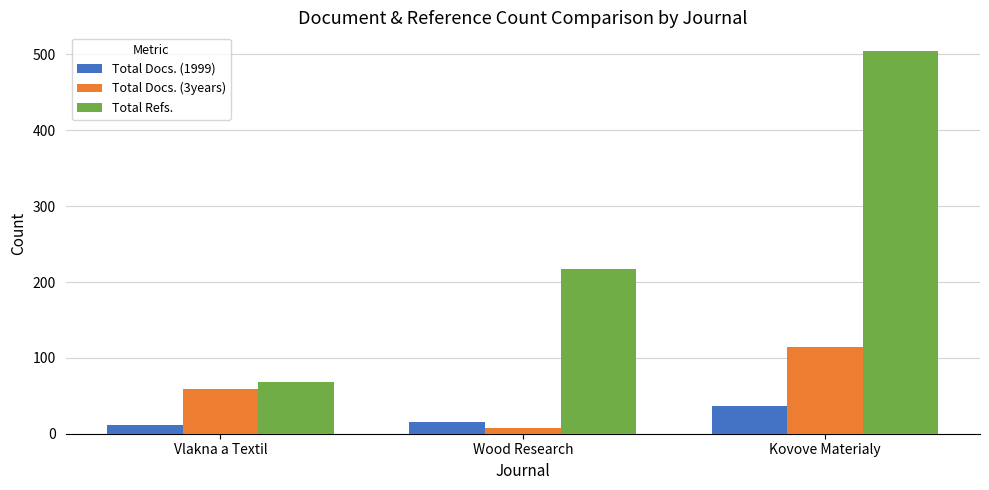

What is the total value across all series at Vlakna a Textil?

139